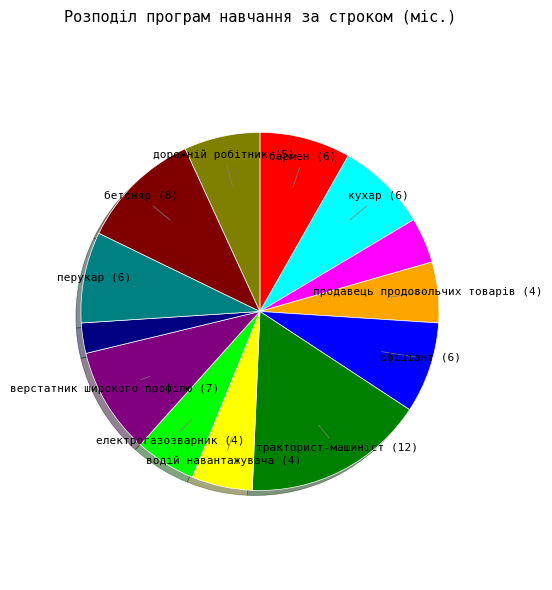

Is there a majority slice in this chart?

No